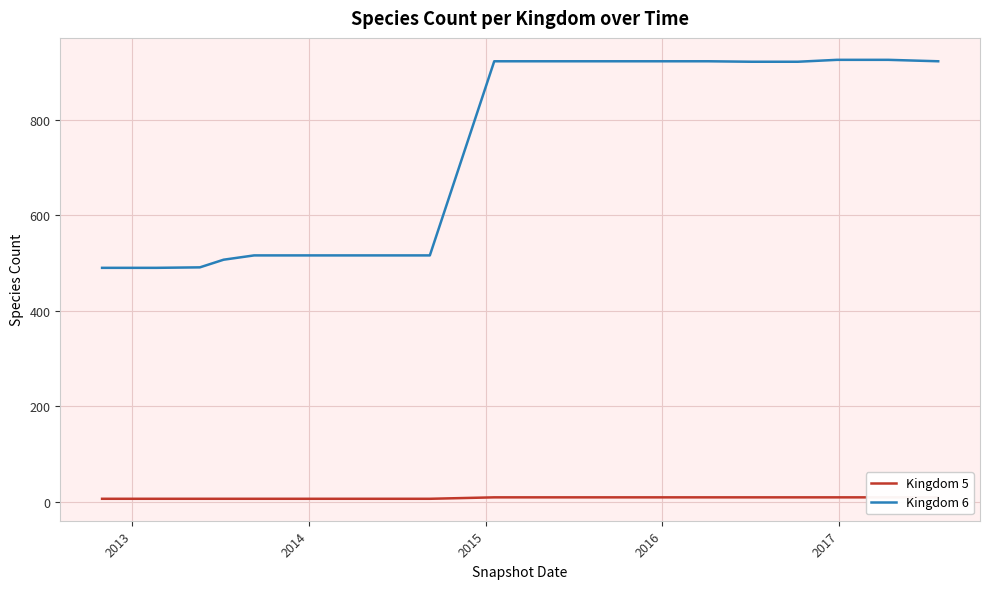

What is the lowest value of the Kingdom 6 series?

490